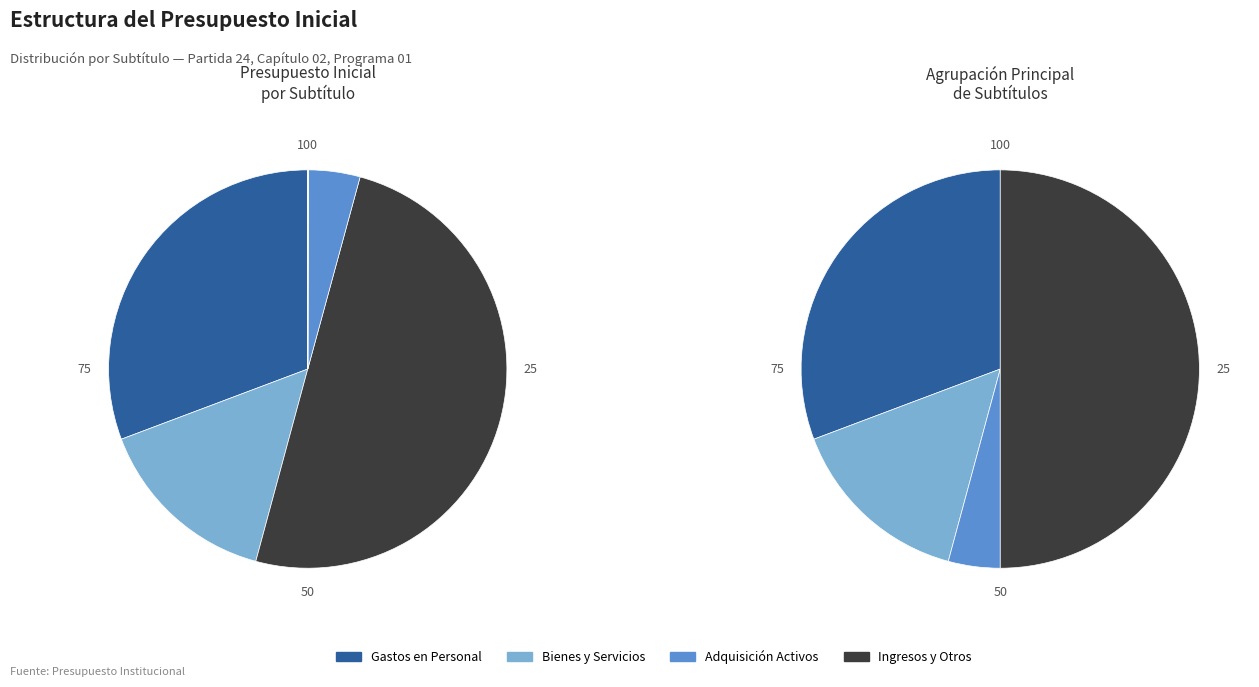

Is it true that ADQUISICIÓN DE ACTIVOS NO FINANCIEROS is 1% of the pie?

False